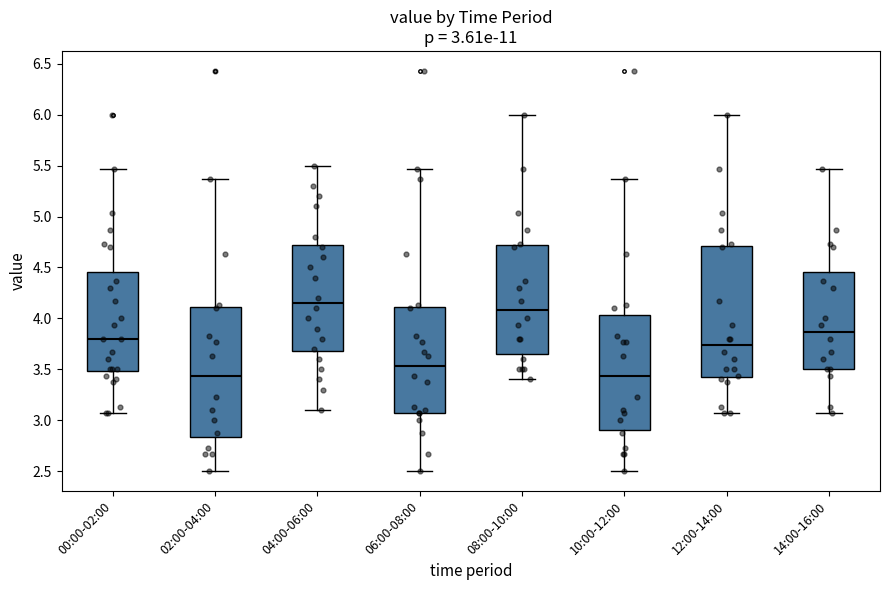

Which box has the highest median line?

04:00-06:00